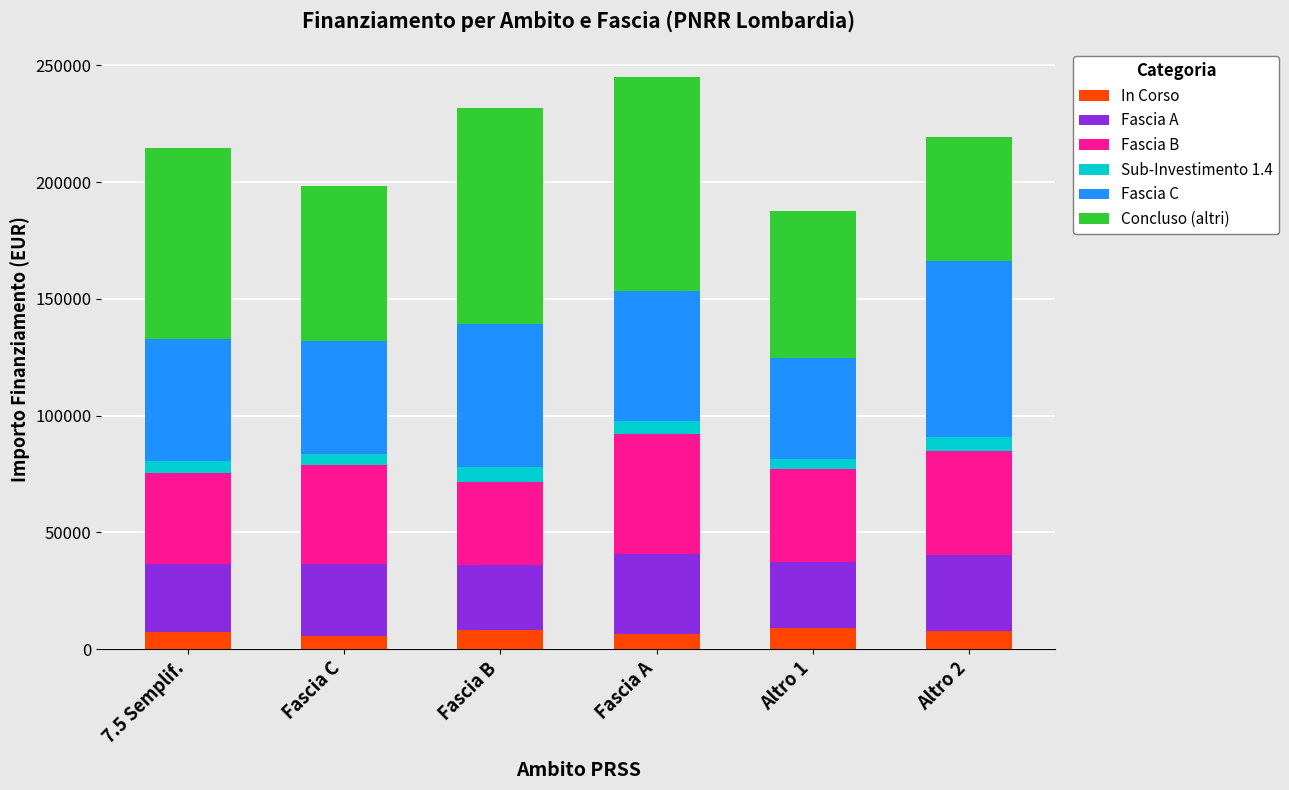

What is the total value across all series at Altro 2?

219340